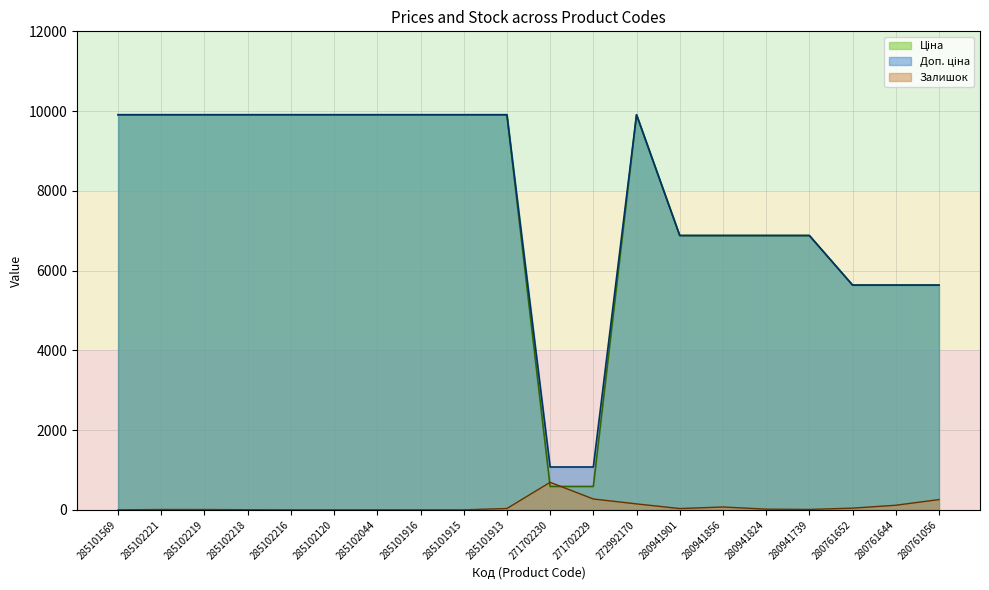

What is the difference between the maximum and minimum values in the Ціна series?

9322.5